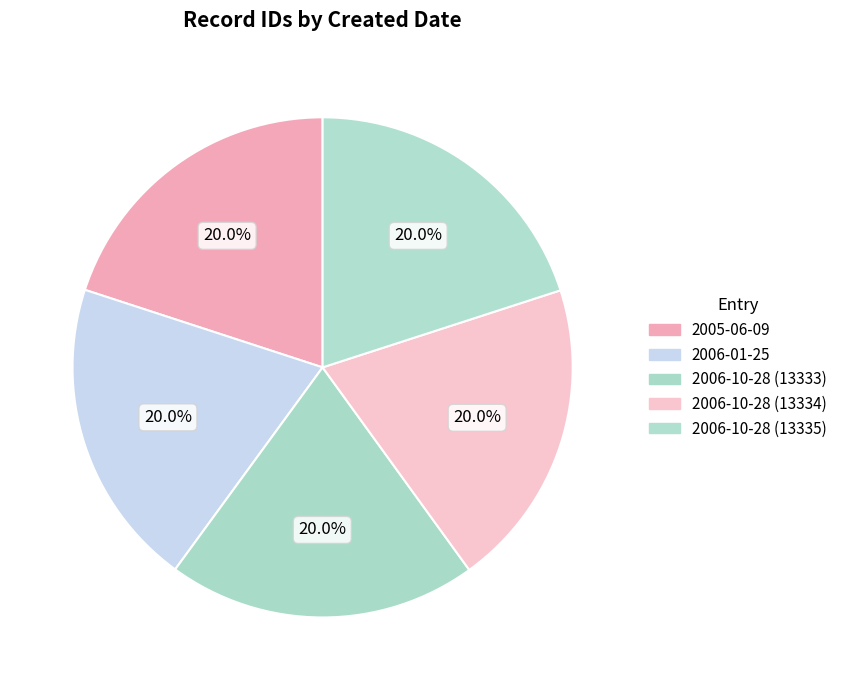

True or false: 2005-06-09 accounts for 10% of the total.

False